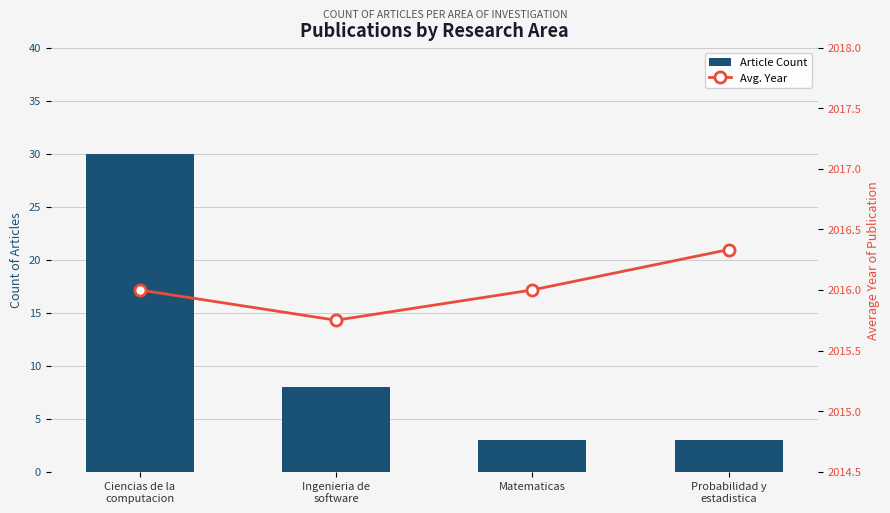

What is the label of the 2nd bar from the right?

Matematicas